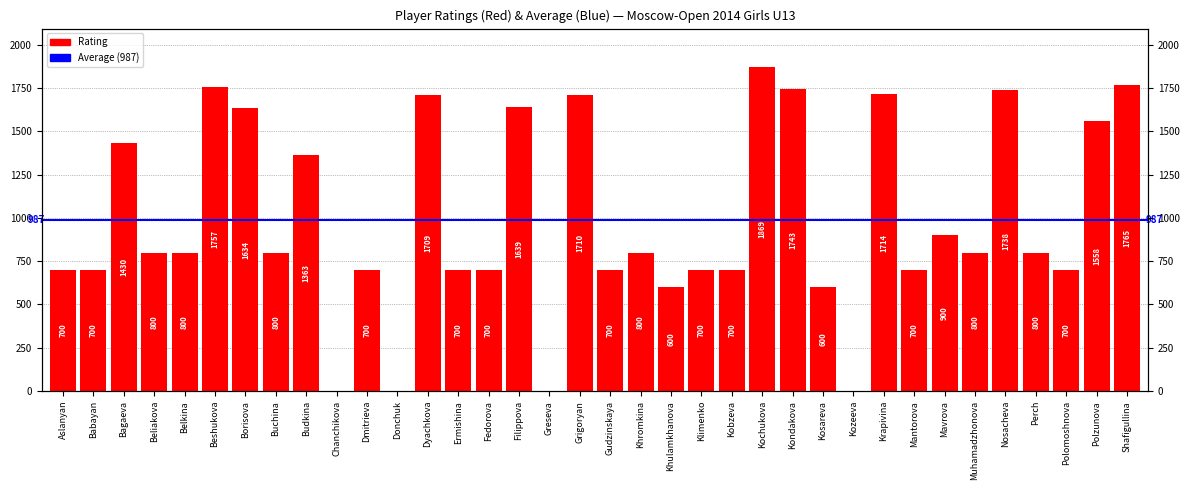

How many data points are less than 800?

16